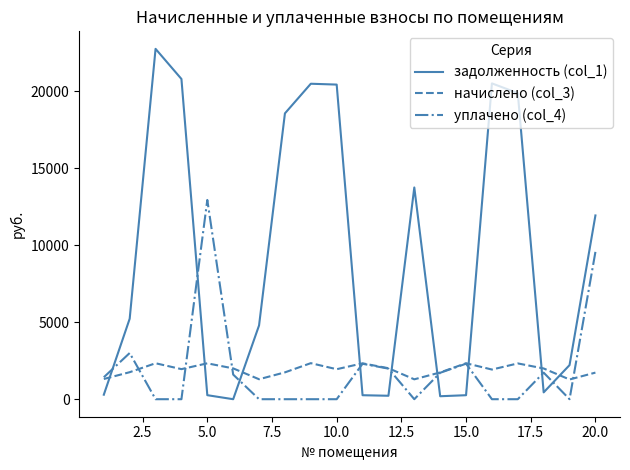

Rank the series by their maximum value, from highest to lowest.

задолженность (col_1), уплачено (col_4), начислено (col_3)